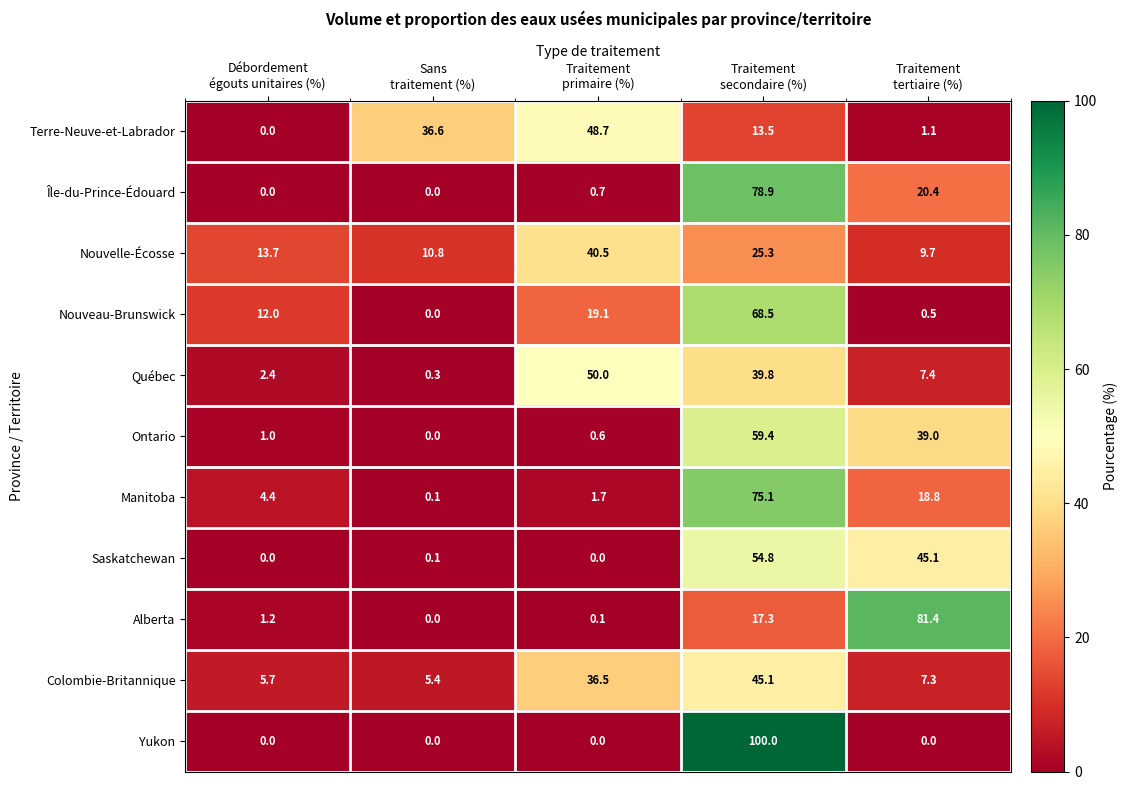

What is the sum of all Île-du-Prince-Édouard values?

100.0